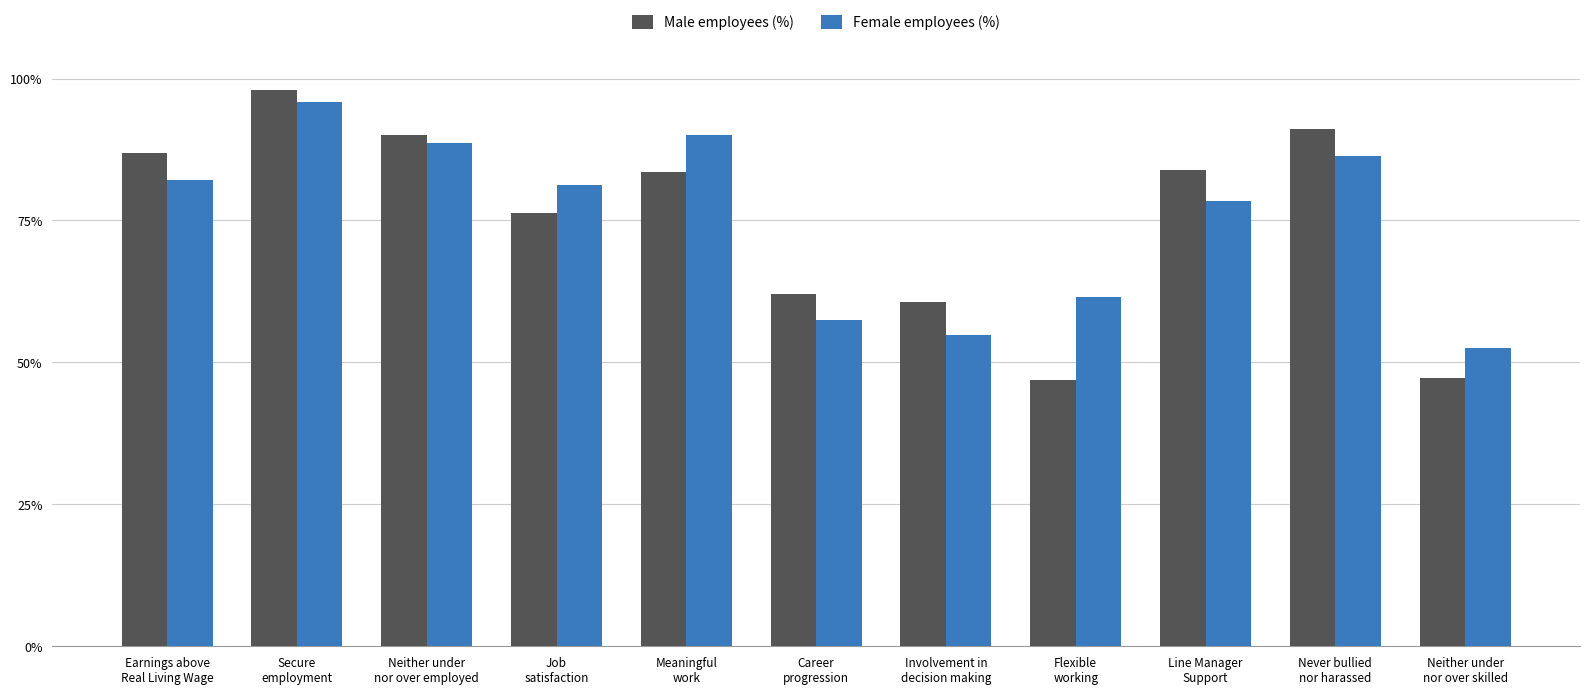

Which has a higher value, Involvement in
decision making or Earnings above
Real Living Wage?

Earnings above
Real Living Wage